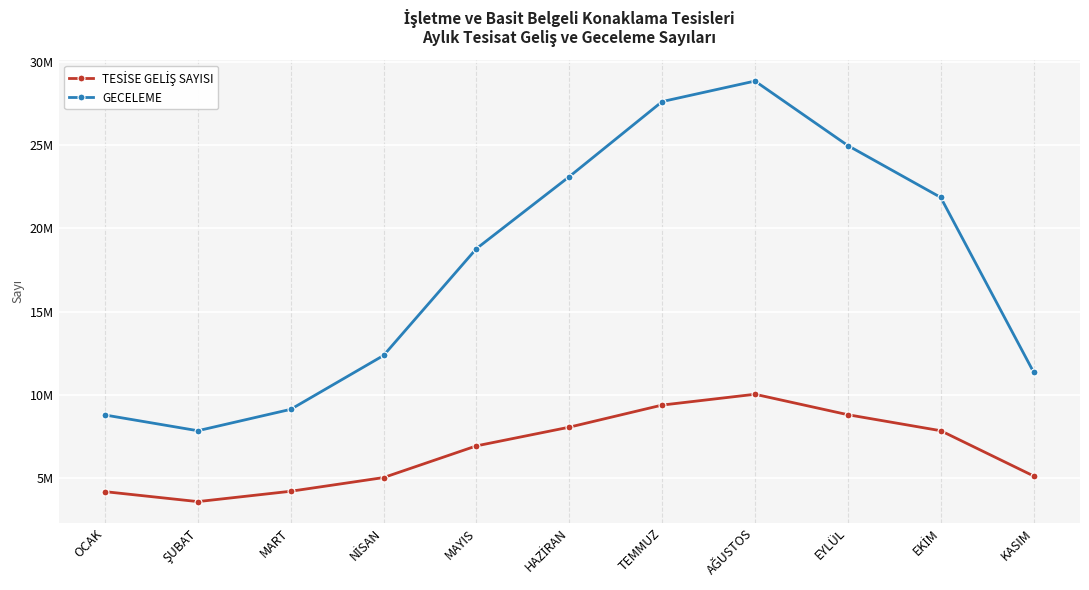

In TESİSE GELİŞ SAYISI, how many points are lower than both neighbors (excluding endpoints)?

1